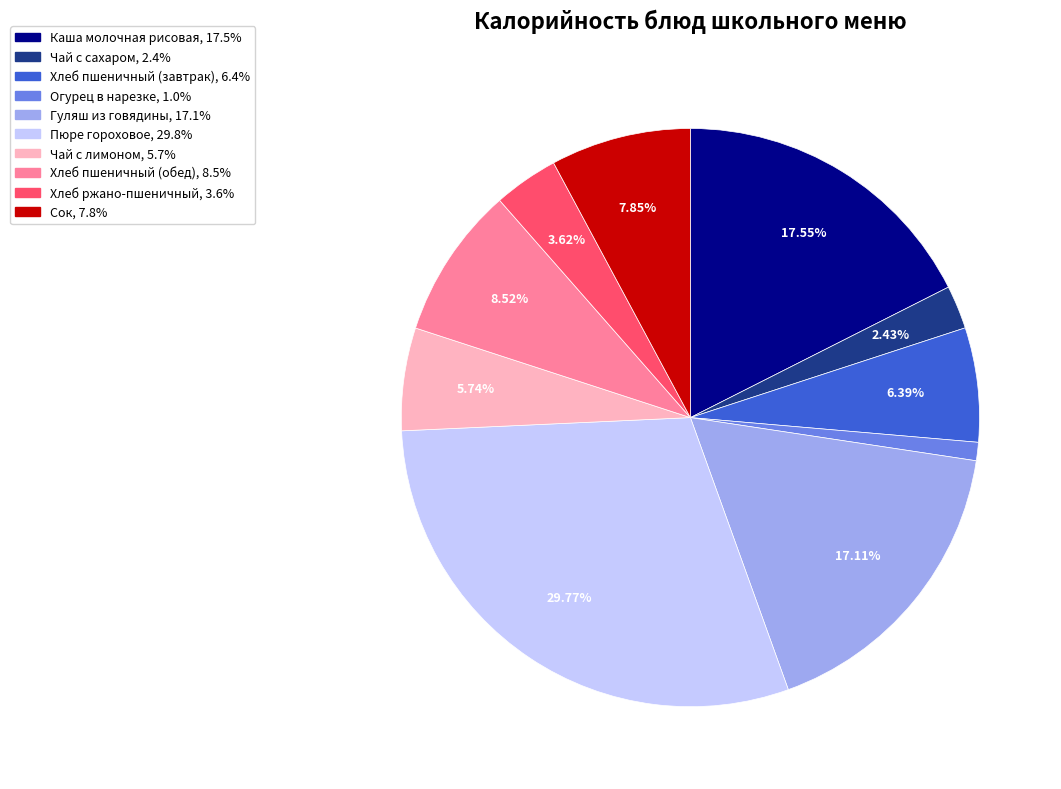

Which slice is the largest?

Пюре гороховое